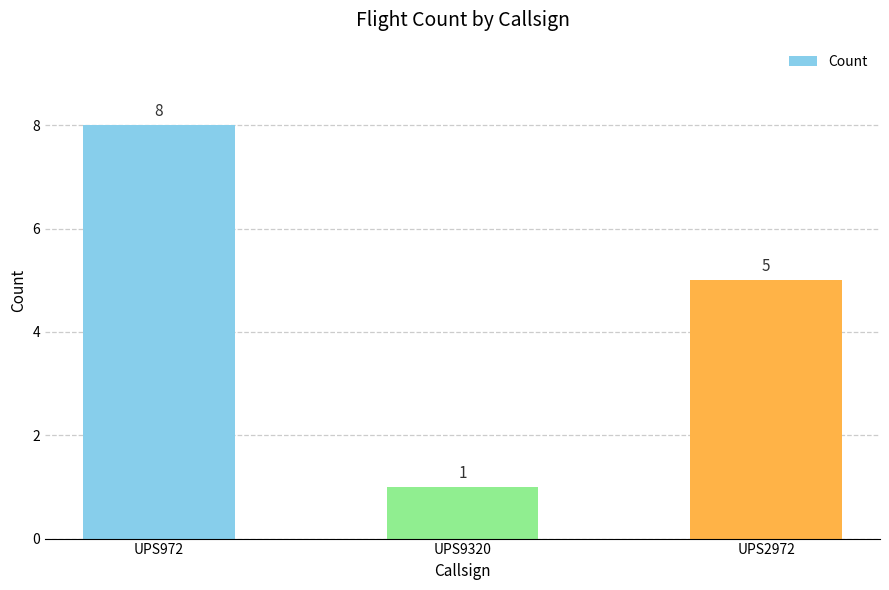

At which label is the value closest to 4?

UPS2972